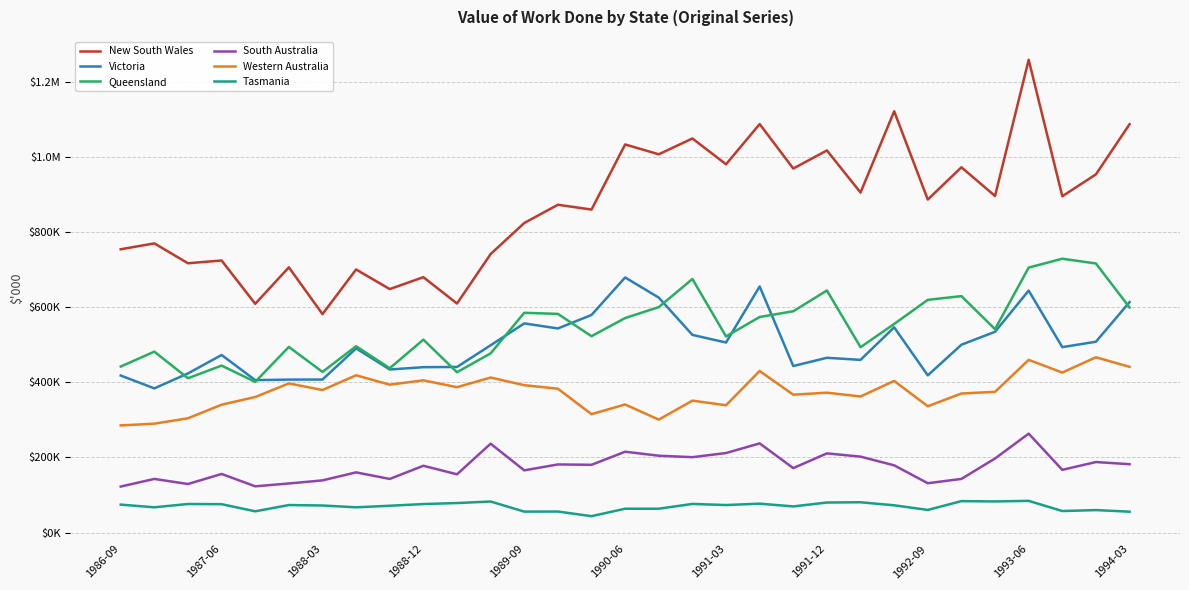

Does the chart display data point markers on the line(s)?

No